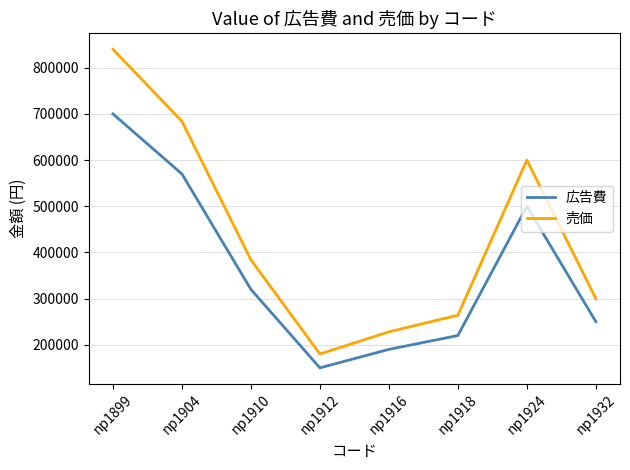

What is the difference between the second highest and second lowest values in the 売価 series?

456000